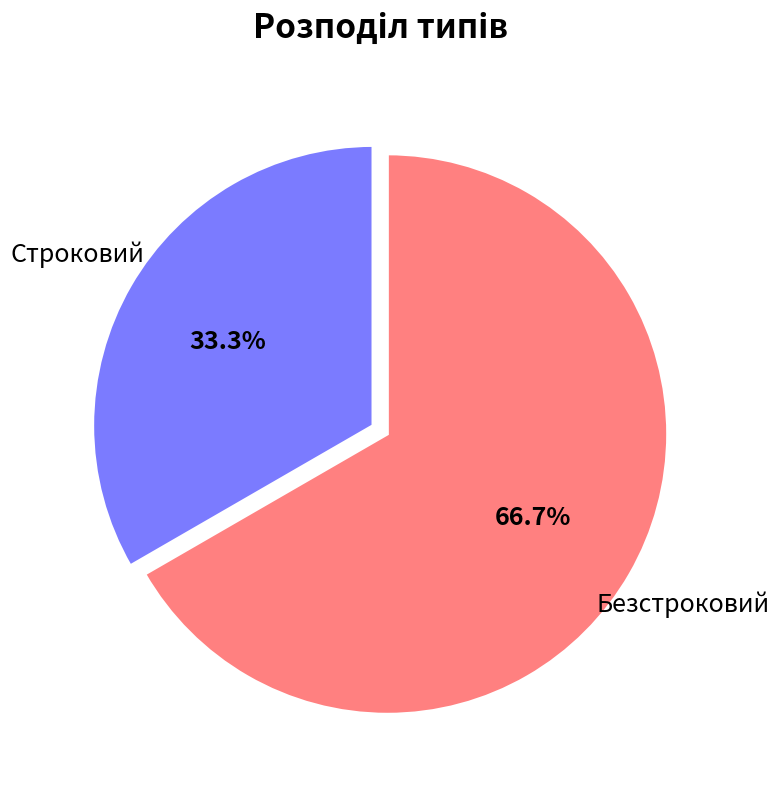

Is there any slice that represents more than half of the pie?

Yes